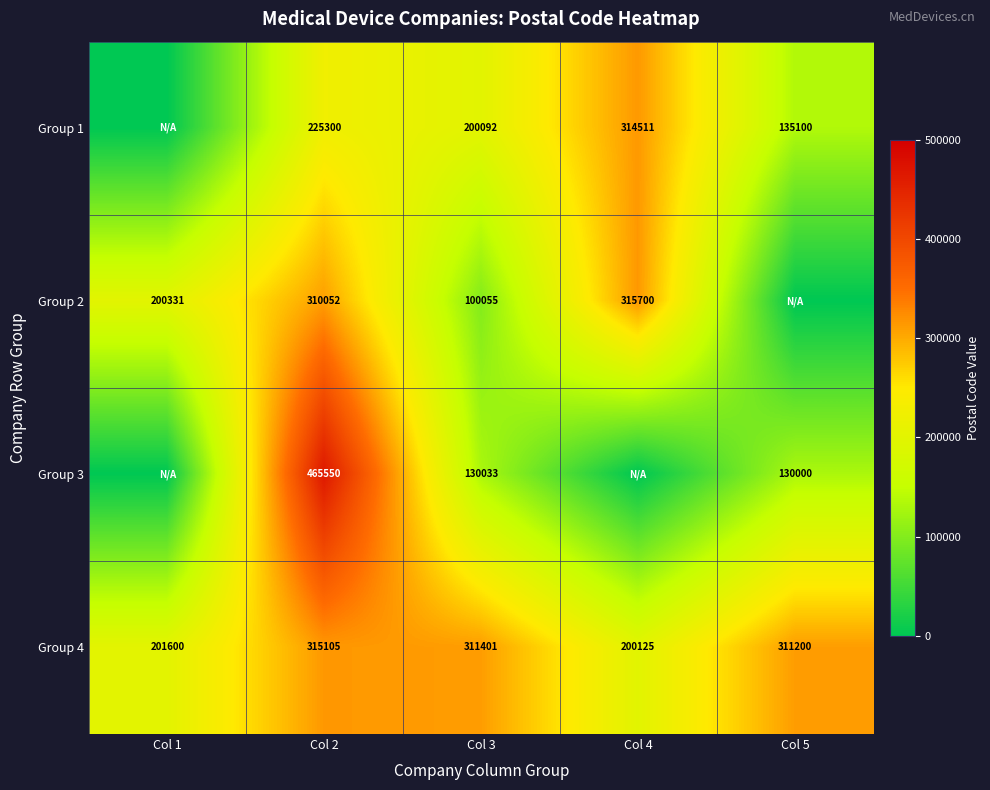

True or false: Group 4 has a value of 176474 at Col 3.

False